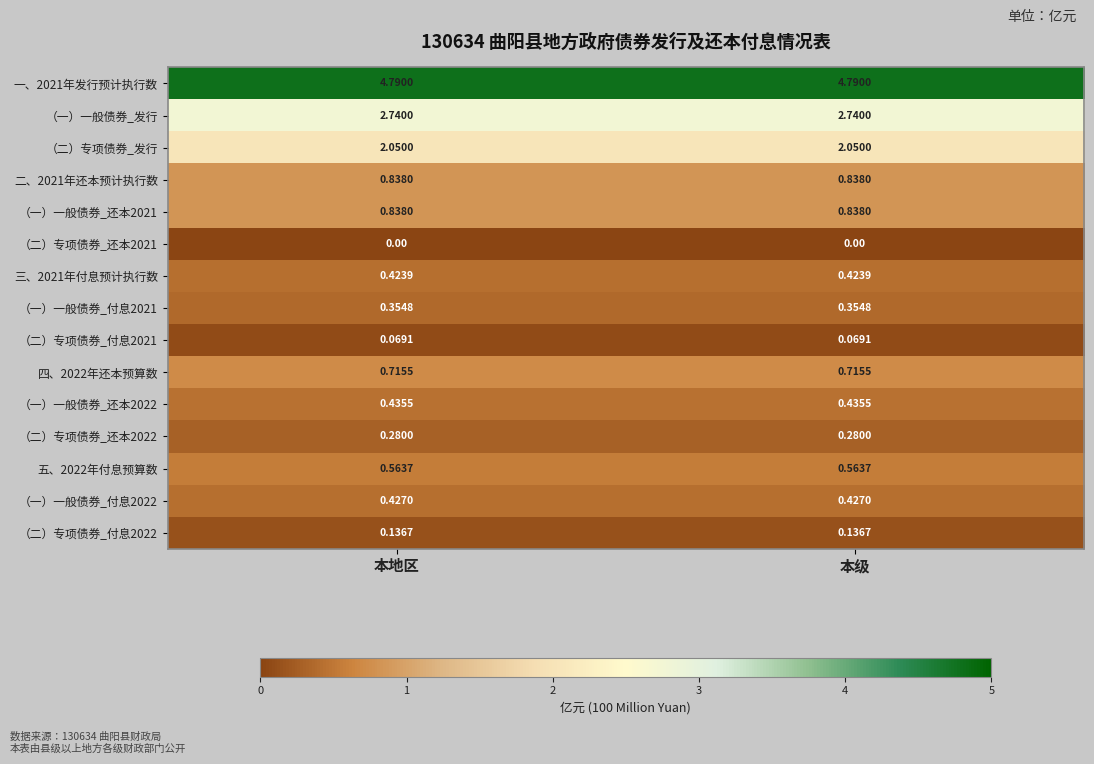

Is the value of （二）专项债券_付息2021 at 本级 greater than the value of （一）一般债券_付息2021 at 本级?

No